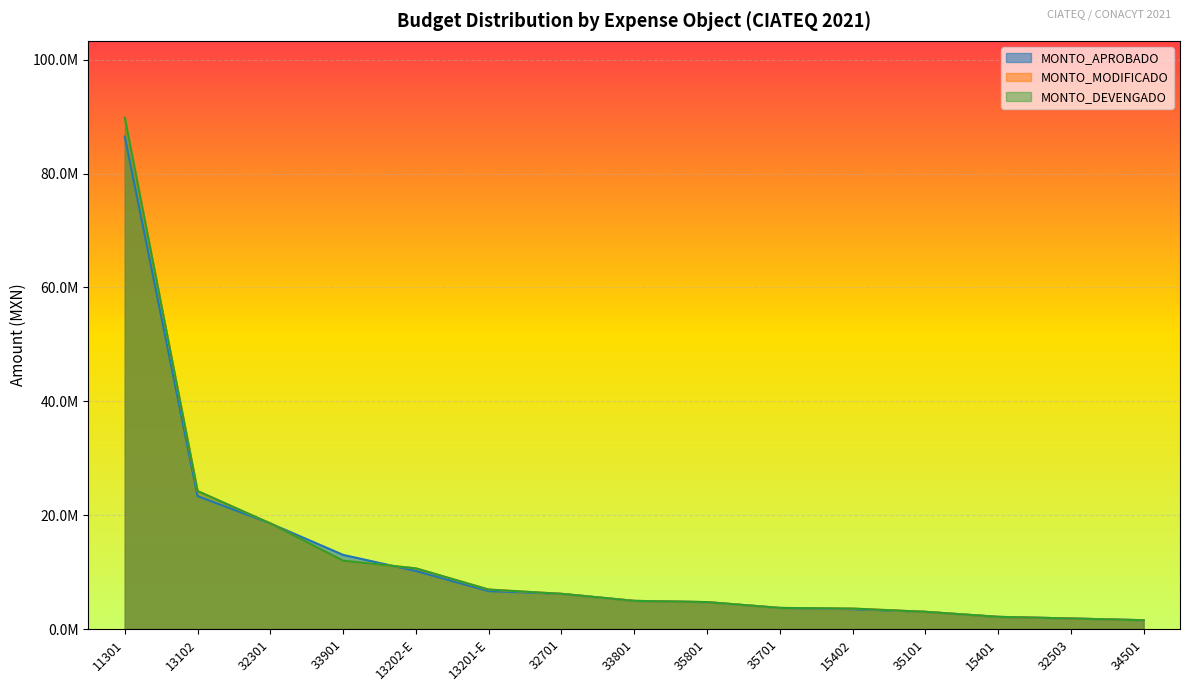

How many lines are shown in the chart?

3